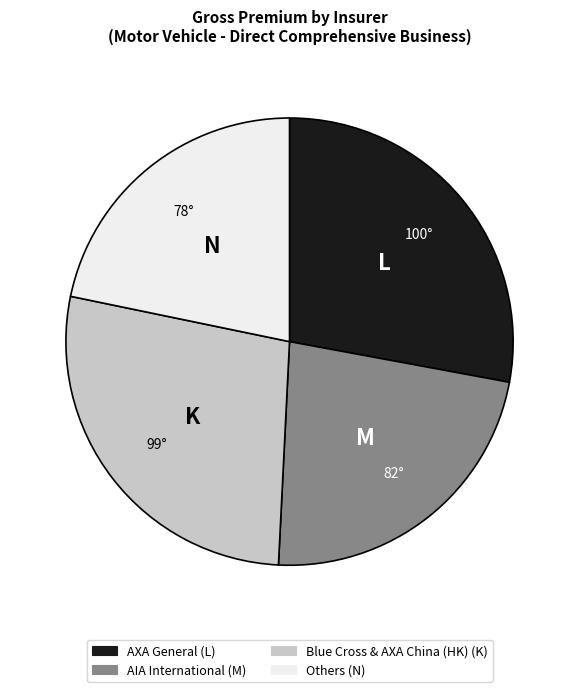

Is there any slice that represents more than half of the pie?

No